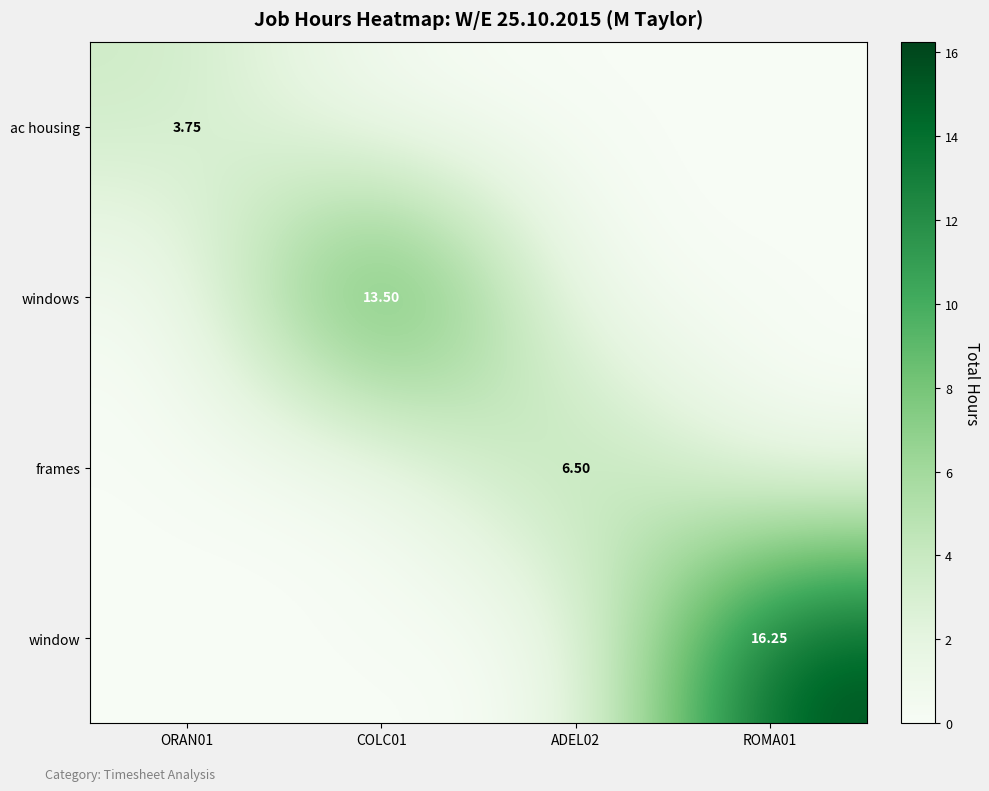

Which series changed the most between ADEL02 and ROMA01?

window